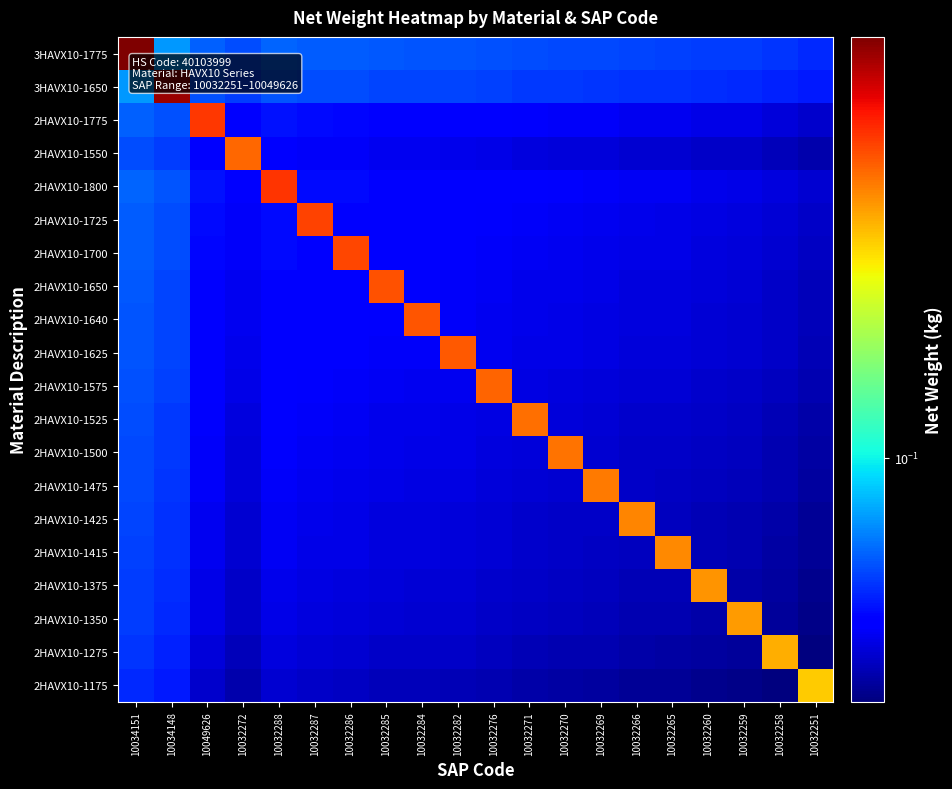

What is the total value across all series at 10032287?

1.3